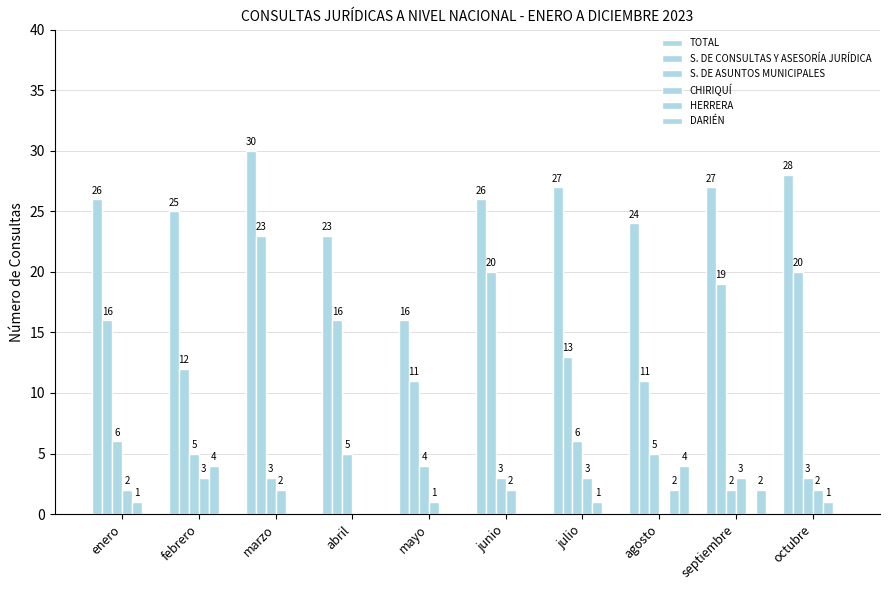

What is the greatest value displayed?

30